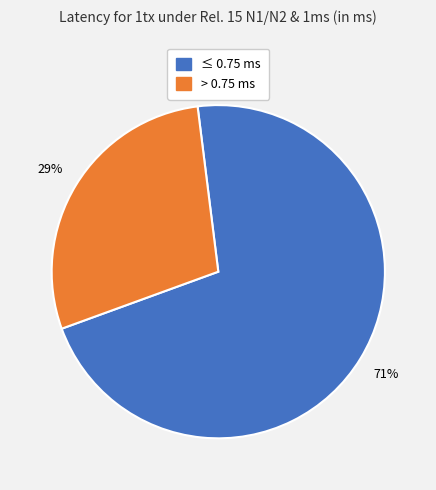

What percentage is the ≤ 0.75 ms slice, to the nearest percent?

71%